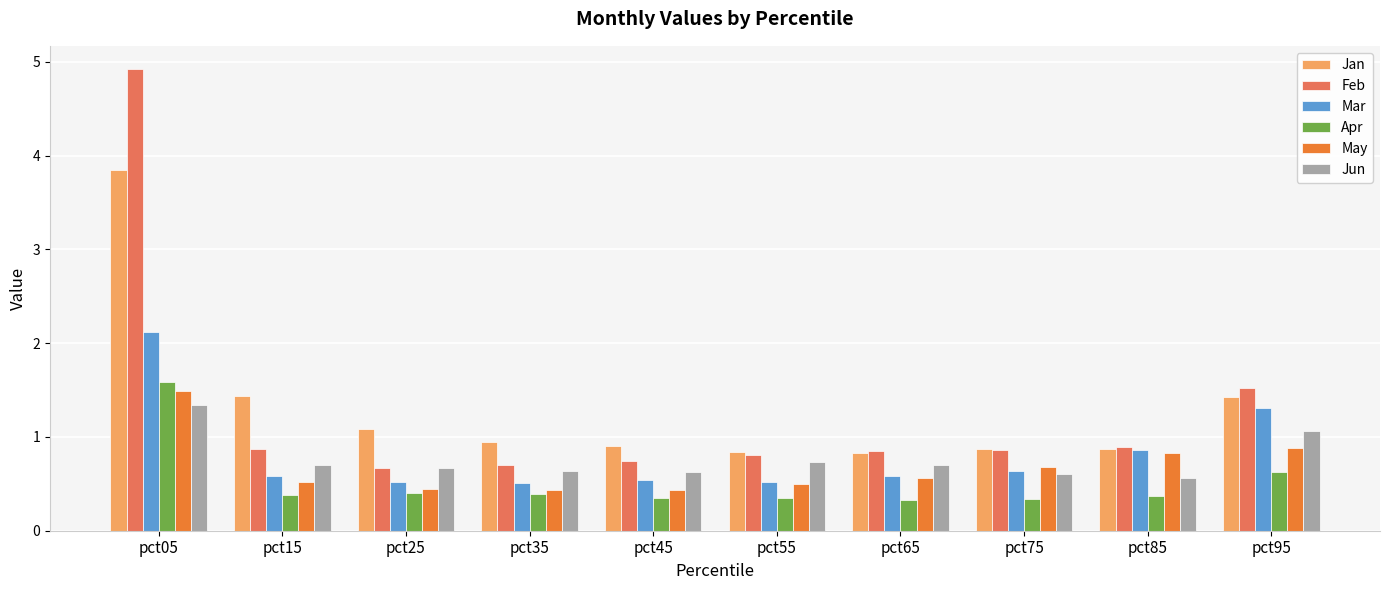

What is the greatest value displayed?

4.9